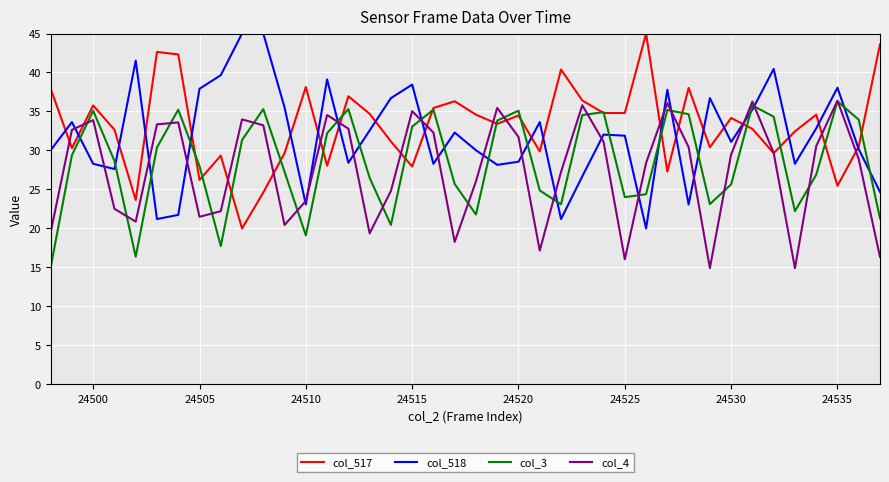

How many intersections are there between col_4 and col_3?

19